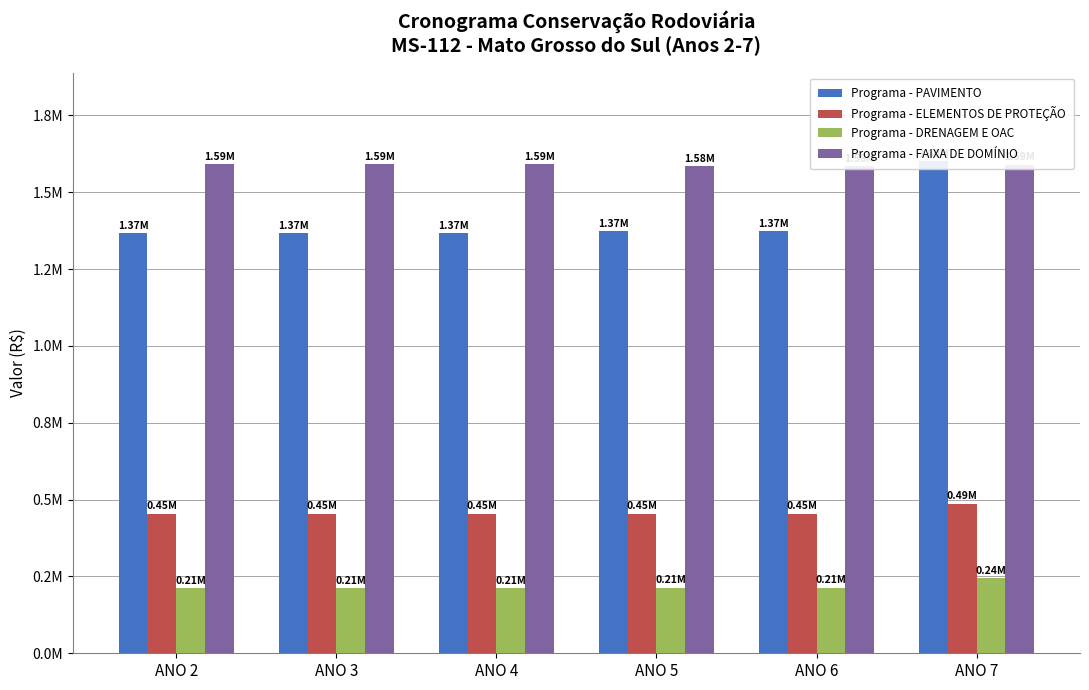

Does the chart contain any negative values?

No